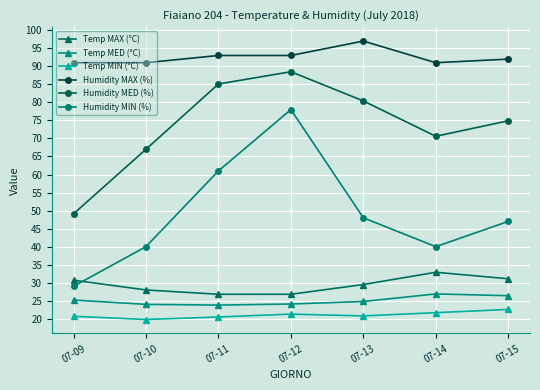

Reading right to left, transcribe all the data shown in this chart.

Temp MAX (°C): 07-15=31.1	07-14=32.9	07-13=29.5	07-12=26.8	07-11=26.8	07-10=28.0	07-09=30.7
Temp MED (°C): 07-15=26.4	07-14=26.9	07-13=24.8	07-12=24.1	07-11=23.8	07-10=24.0	07-09=25.2
Temp MIN (°C): 07-15=22.6	07-14=21.7	07-13=20.8	07-12=21.3	07-11=20.5	07-10=19.8	07-09=20.7
Humidity MAX (%): 07-15=92.0	07-14=91.0	07-13=97.0	07-12=93.0	07-11=93.0	07-10=91.0	07-09=91.0
Humidity MED (%): 07-15=74.9	07-14=70.6	07-13=80.4	07-12=88.5	07-11=85.1	07-10=67.0	07-09=49.1
Humidity MIN (%): 07-15=47.0	07-14=40.0	07-13=48.0	07-12=78.0	07-11=61.0	07-10=40.0	07-09=29.0